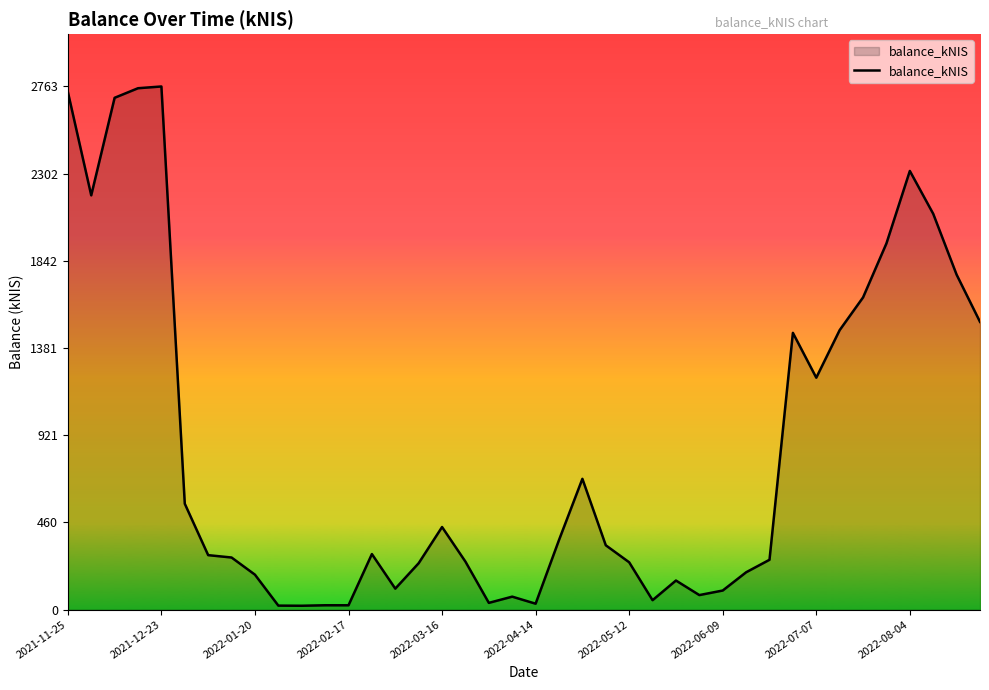

What is the difference between the maximum and minimum values?

2742.5